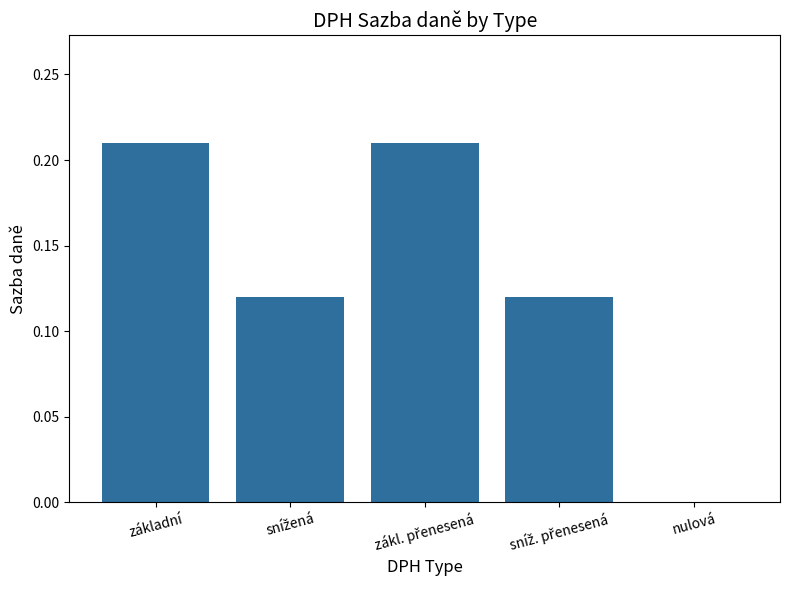

Is it true that the value at nulová is 0.0?

True